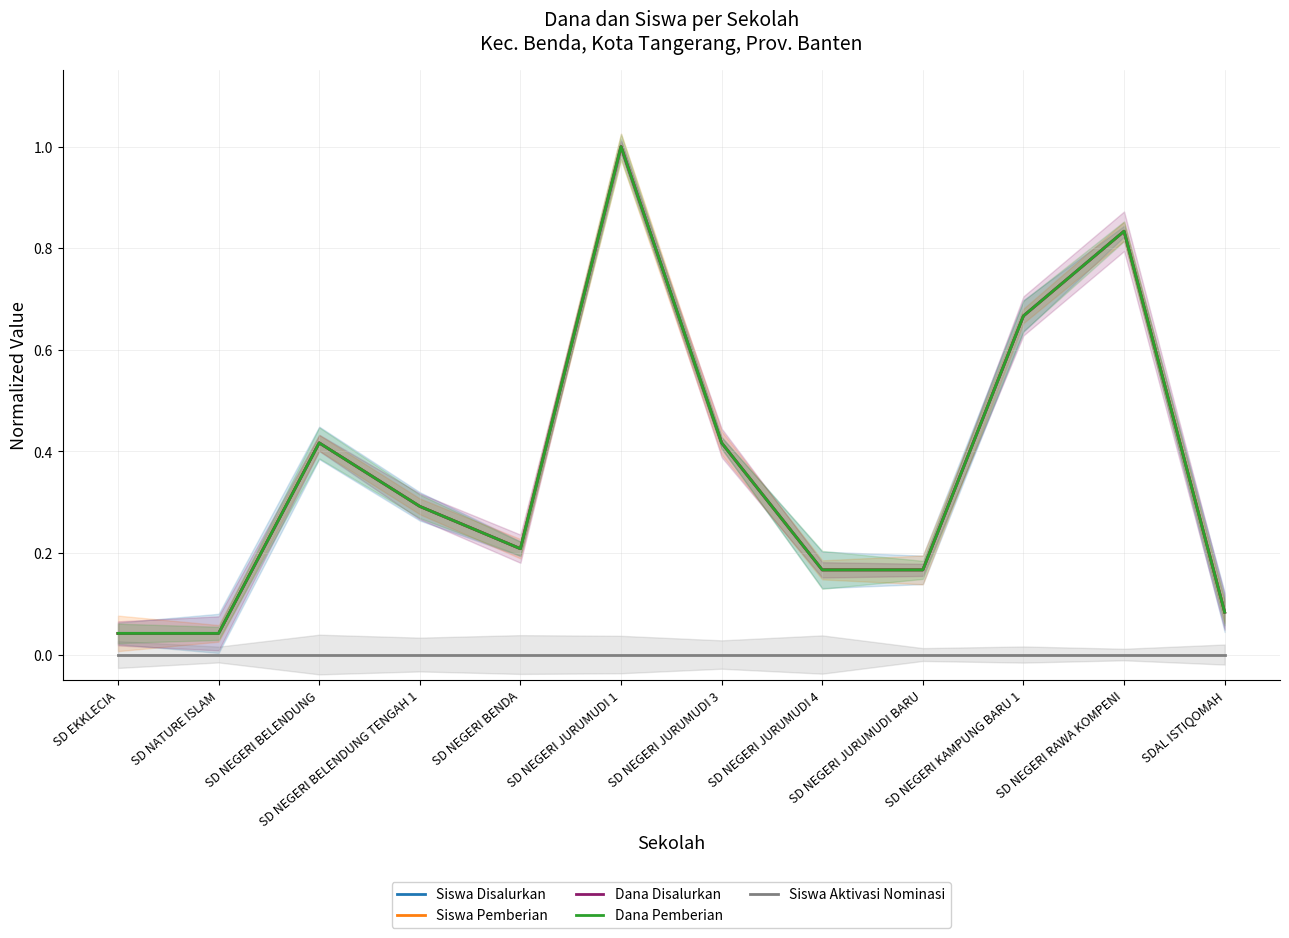

At SD NEGERI JURUMUDI 4, list the series in order from smallest to largest.

Siswa Aktivasi Nominasi, Siswa Disalurkan, Siswa Pemberian, Dana Disalurkan, Dana Pemberian